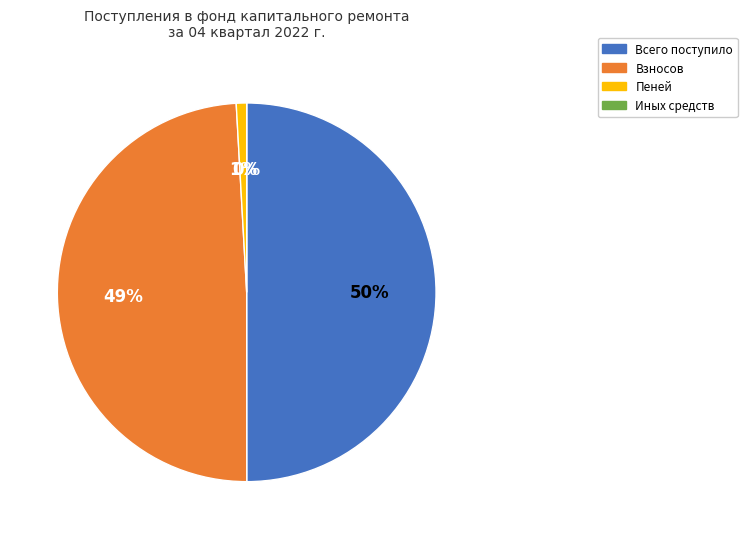

To the nearest percent, what percentage of the pie is Пеней?

1%